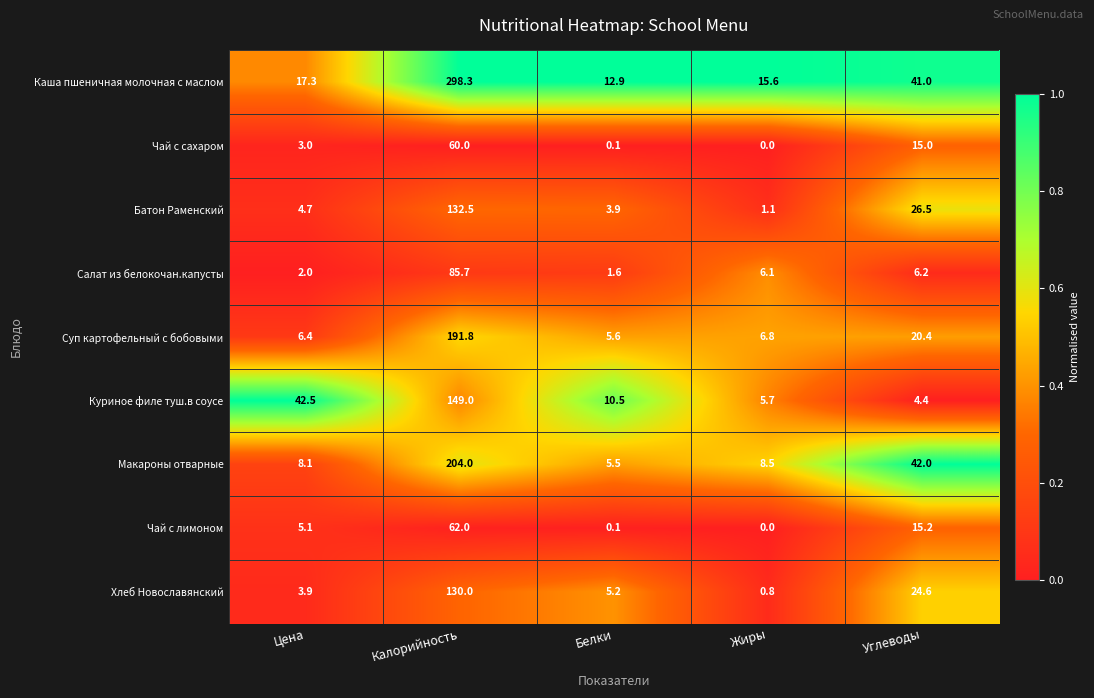

At which label does Чай с сахаром reach its peak?

Калорийность